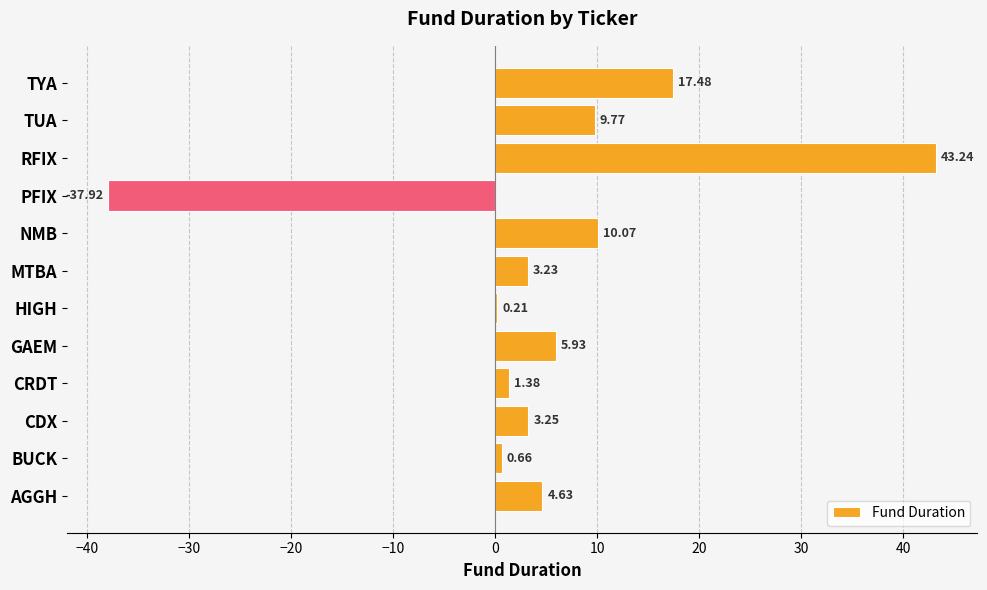

At which label is the value closest to 2?

CRDT